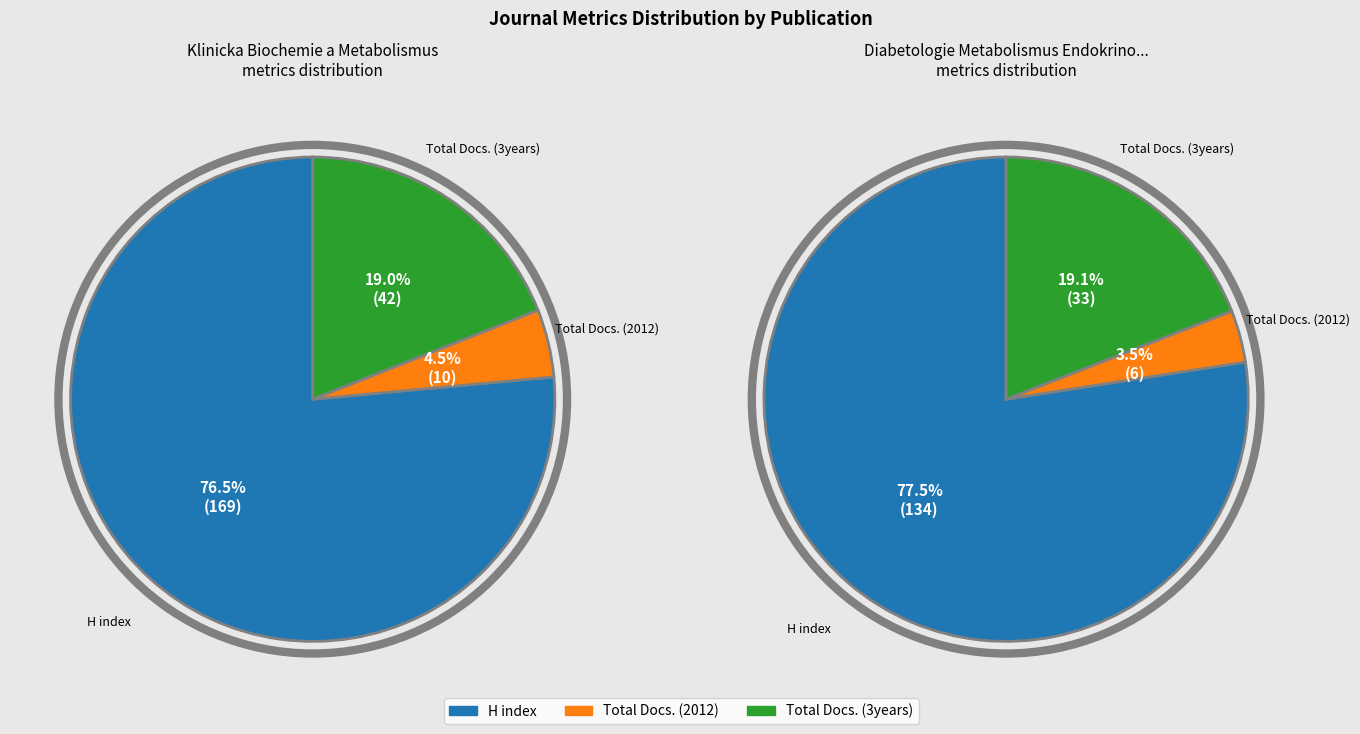

To the nearest percent, what is the combined percentage of Klinicka Biochemie a Metabolismus and Diabetologie Metabolismus Endokrinologie?

100%